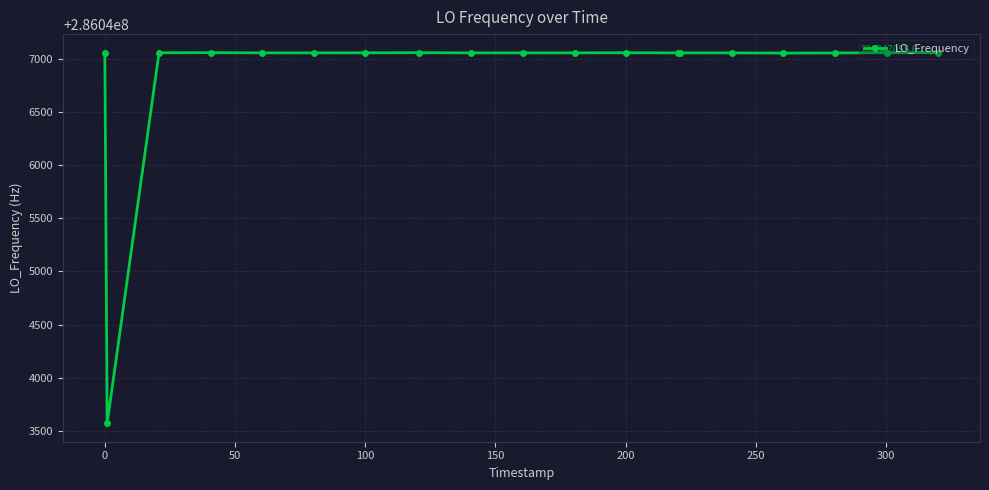

What is the difference between the maximum and minimum values?

3482.3